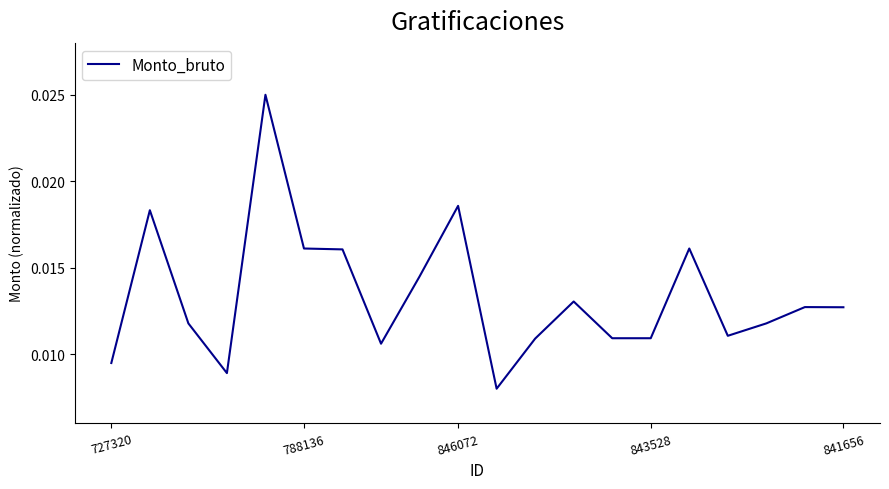

Does the chart have visible grid lines?

No